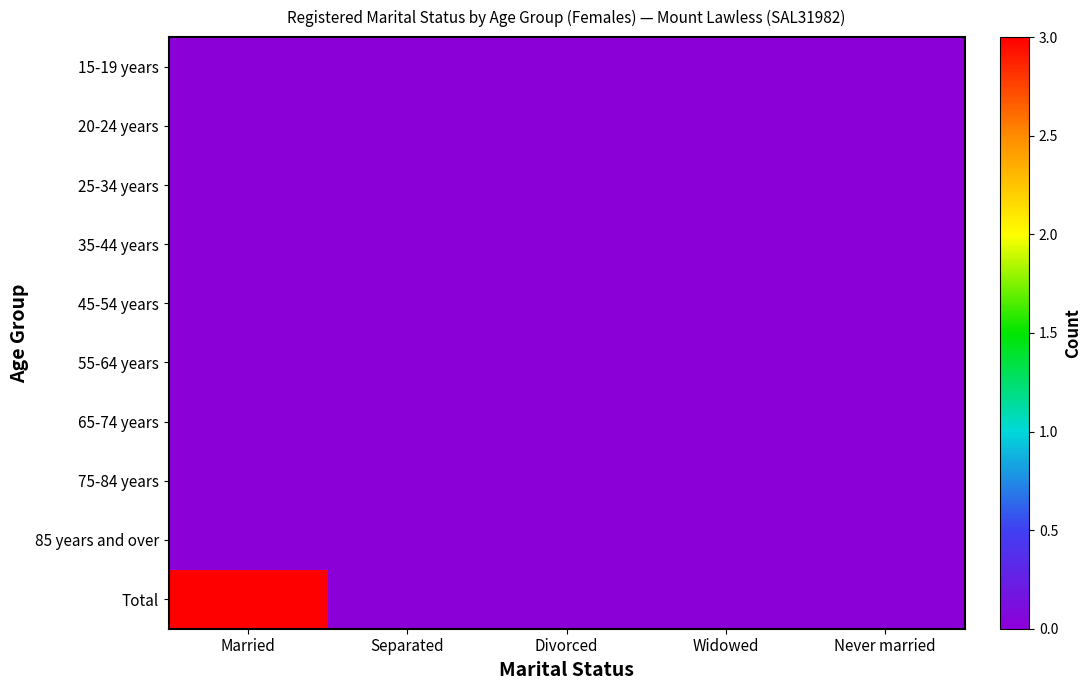

List the series in order of their peak value, highest first.

Total, 15-19 years, 20-24 years, 25-34 years, 35-44 years, 45-54 years, 55-64 years, 65-74 years, 75-84 years, 85 years and over